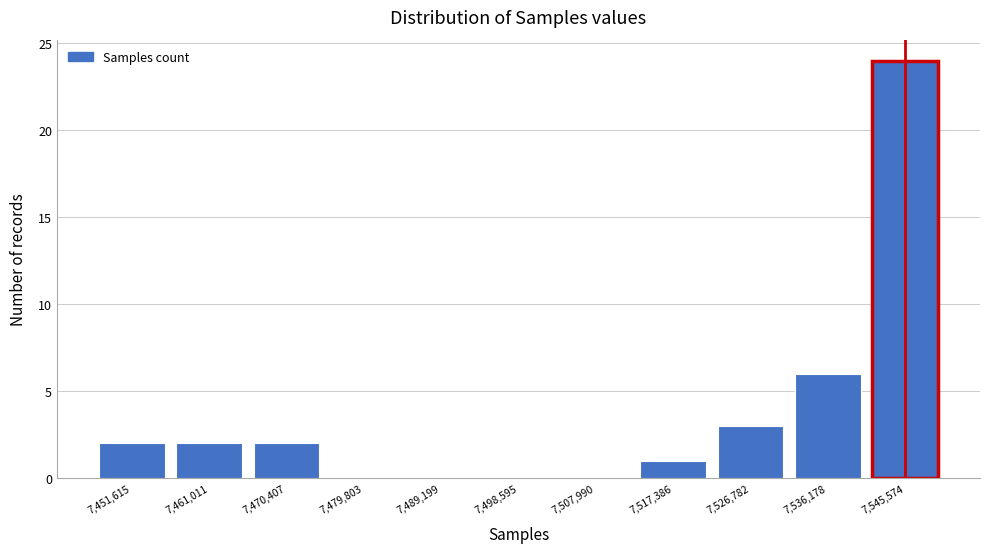

Reading left to right, transcribe this chart: for each bar, give the range it covers on the x-axis and its height. Neither the bar edges nor the heights are printed on the chart, so give them approximately, as read against the axes.

7447000 to 7456000: 2
7456000 to 7466000: 2
7466000 to 7475000: 2
7475000 to 7485000: 0
7485000 to 7494000: 0
7494000 to 7503000: 0
7503000 to 7513000: 0
7513000 to 7522000: 1
7522000 to 7531000: 3
7531000 to 7541000: 6
7541000 to 7550000: 24